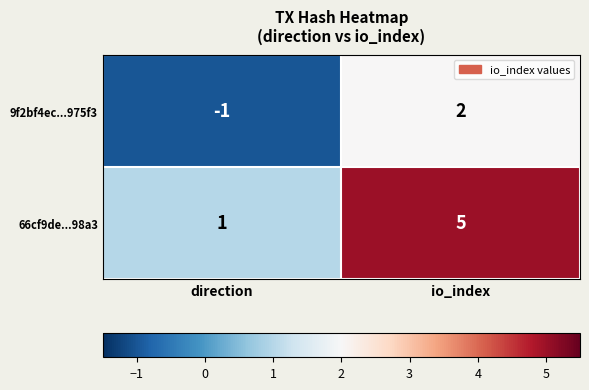

What is the total value across all series at io_index?

7